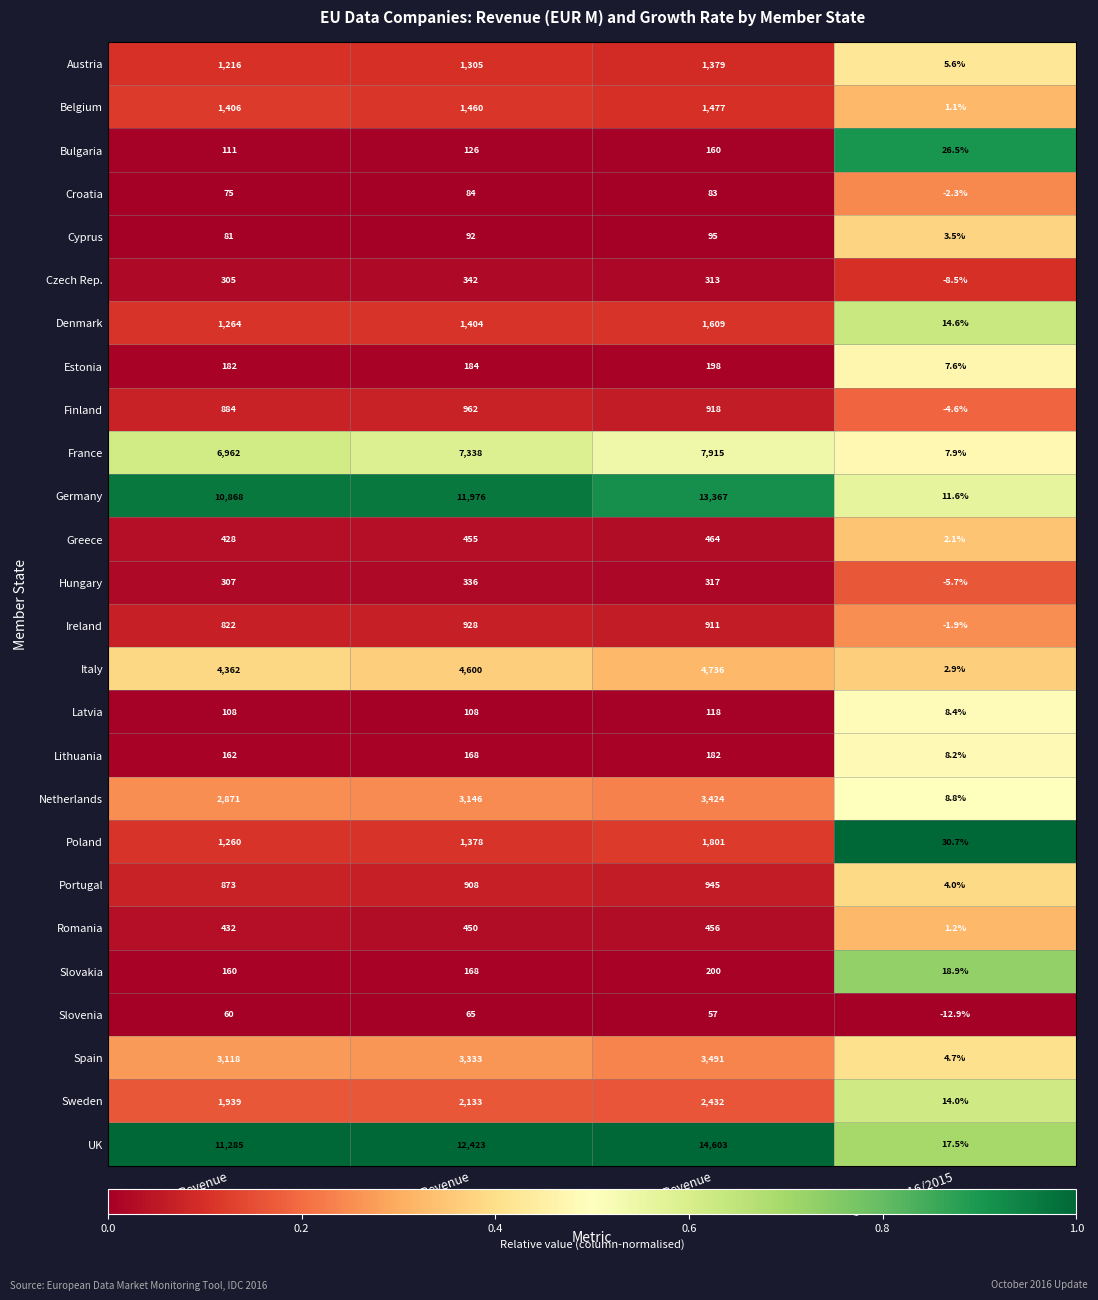

The Germany series shows 11.6 at Growth 2016/2015. True or false?

True